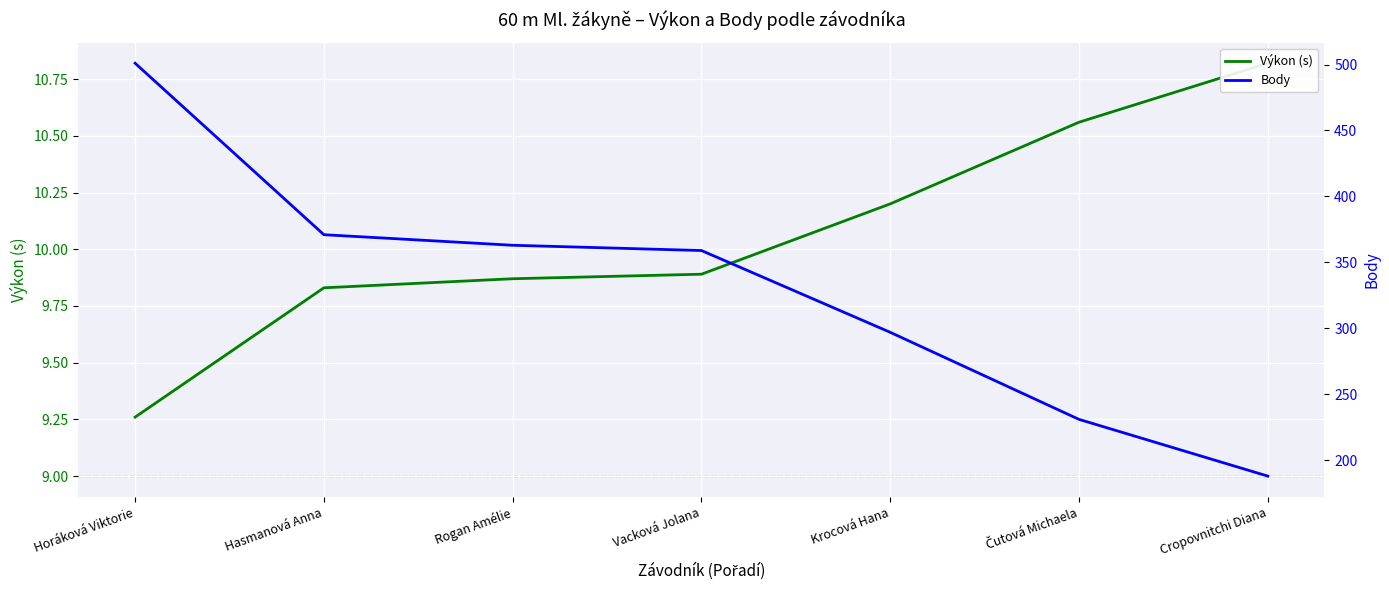

The value of Body at Hasmanová Anna is 371.0. True or false?

True